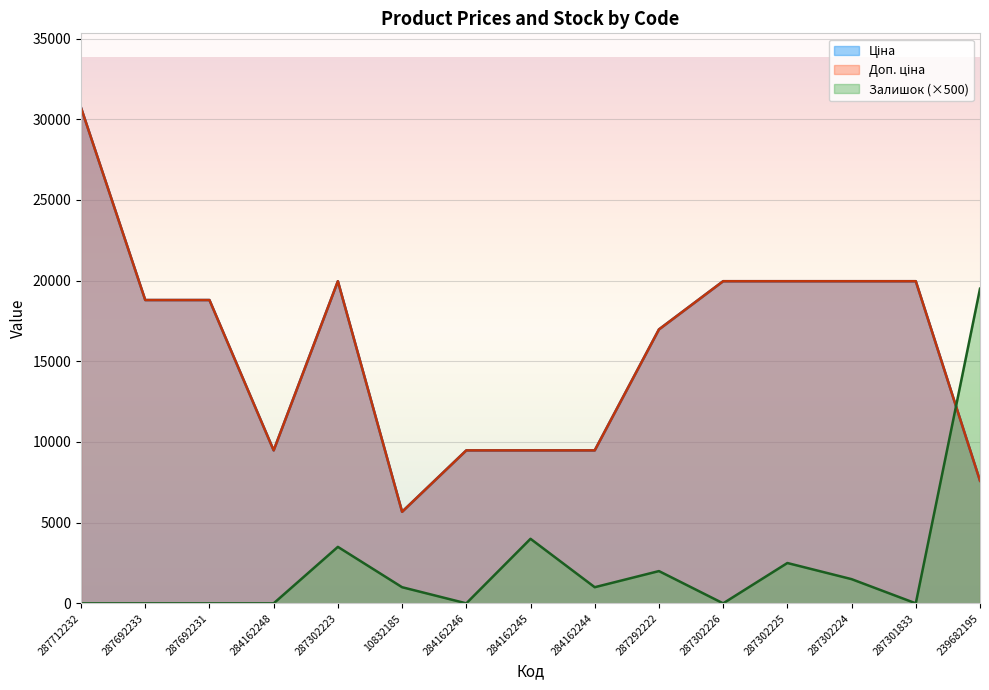

The Доп. ціна series shows 11470.2 at 287302225. True or false?

False